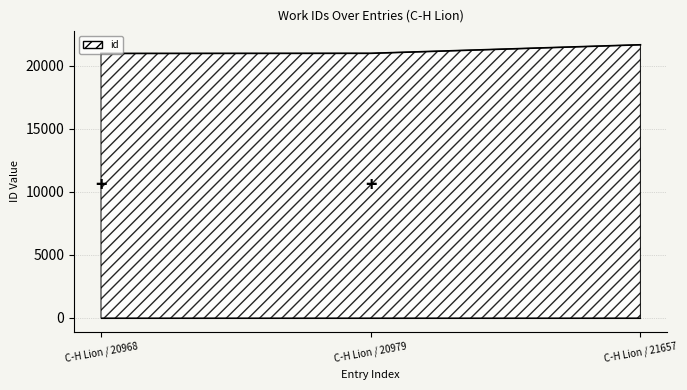

What is the greatest value displayed?

21657